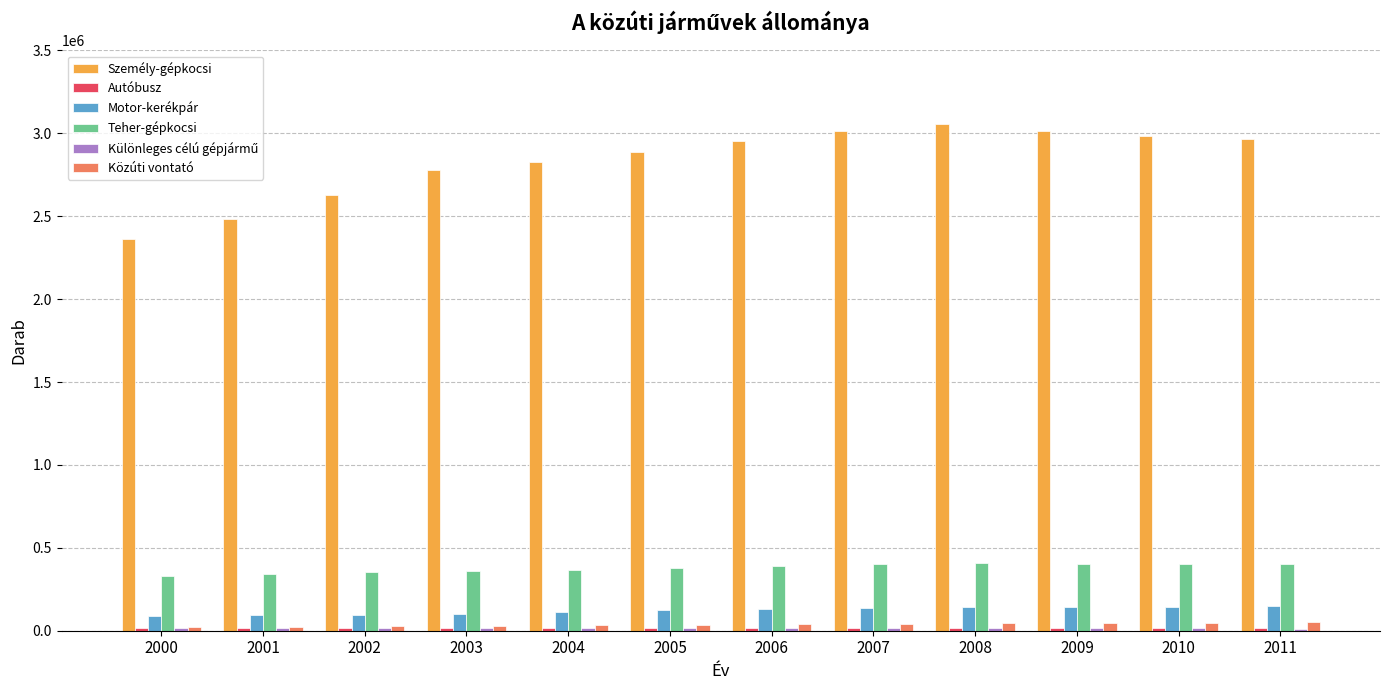

Which series has the largest range (max minus min)?

Személy-gépkocsi